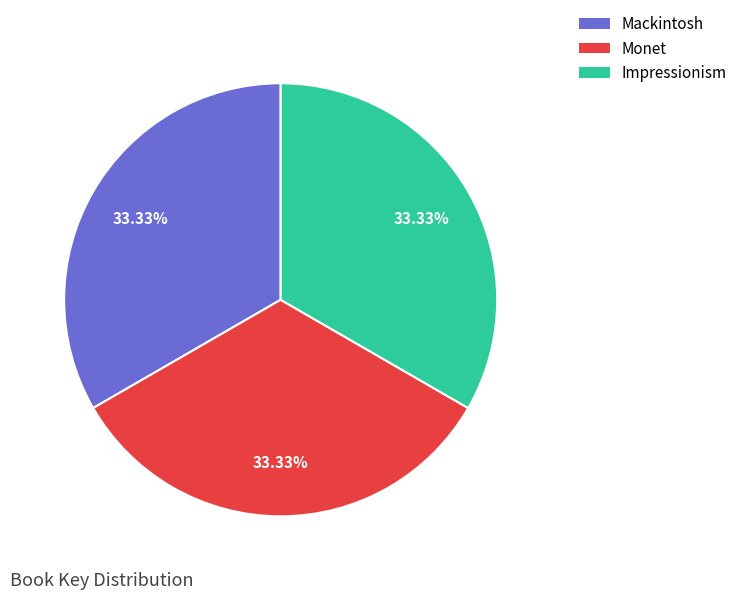

To the nearest percent, what is the combined percentage of Monet and Impressionism?

67%